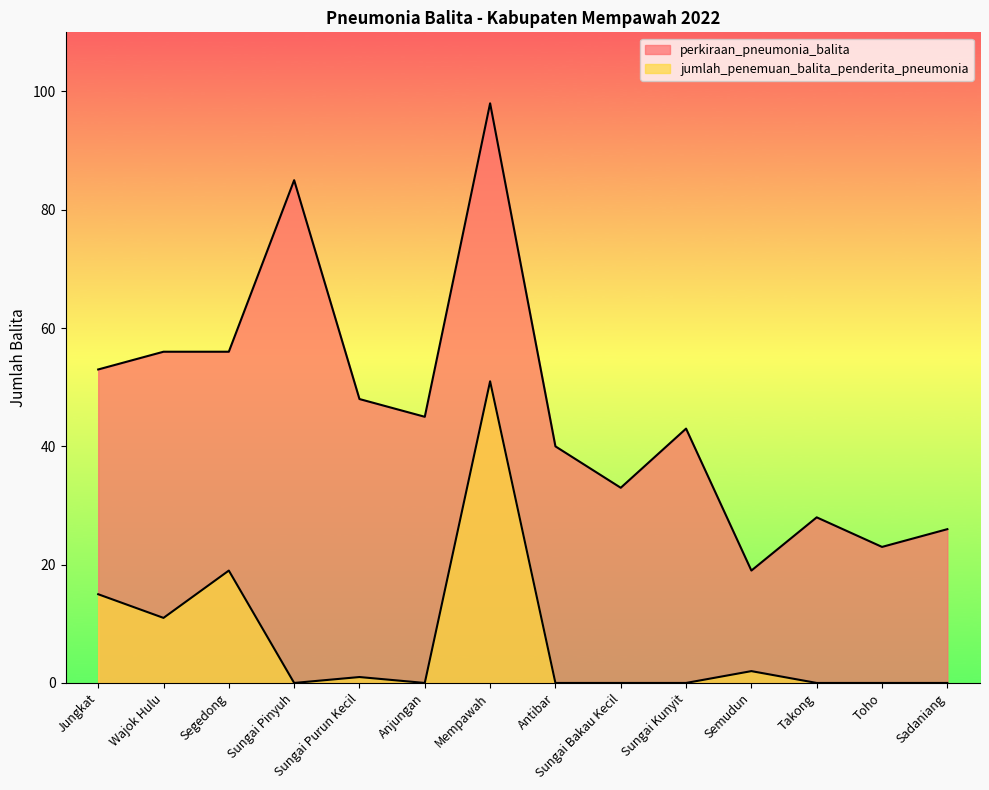

What is the average value of the jumlah_penemuan_balita_penderita_pneumonia series?

7